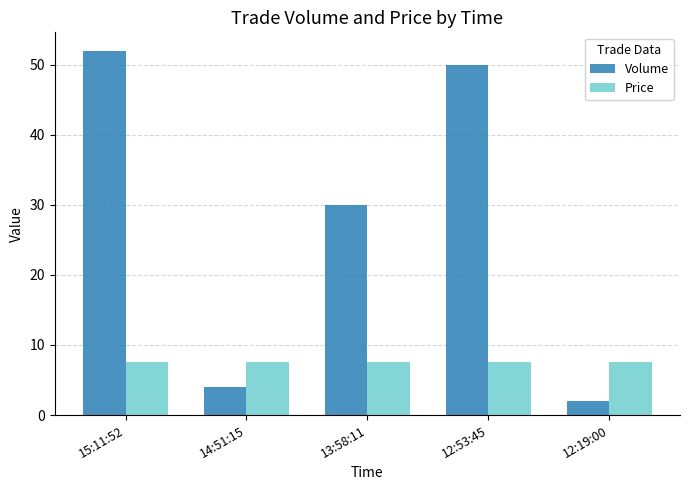

List the series in order of their peak value, lowest first.

Price, Volume